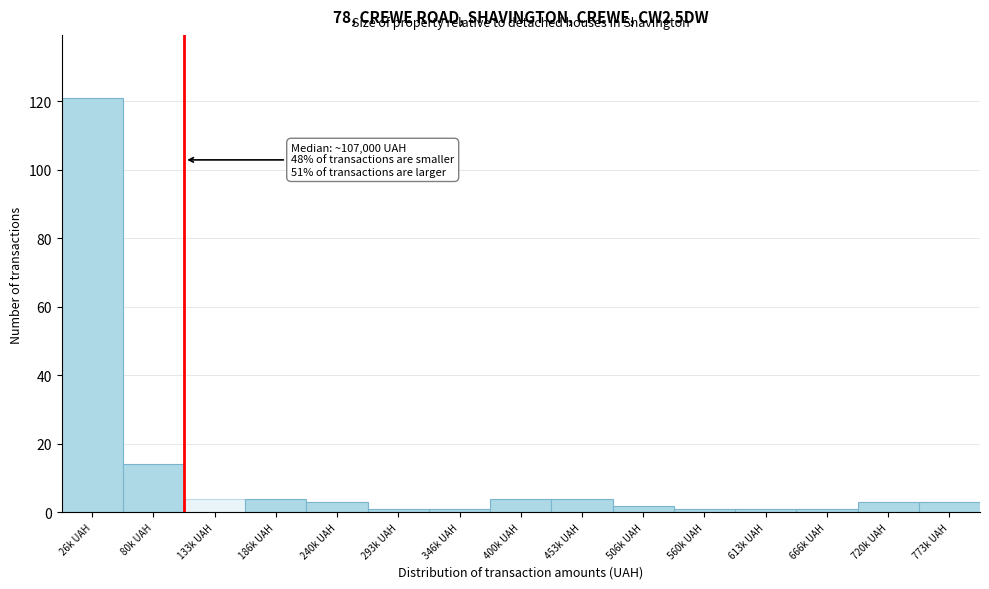

Reading left to right, list all the values displayed in this chart.

26k UAH=121	80k UAH=14	133k UAH=4	186k UAH=4	240k UAH=3	293k UAH=1	346k UAH=1	400k UAH=4	453k UAH=4	506k UAH=2	560k UAH=1	613k UAH=1	666k UAH=1	720k UAH=3	773k UAH=3